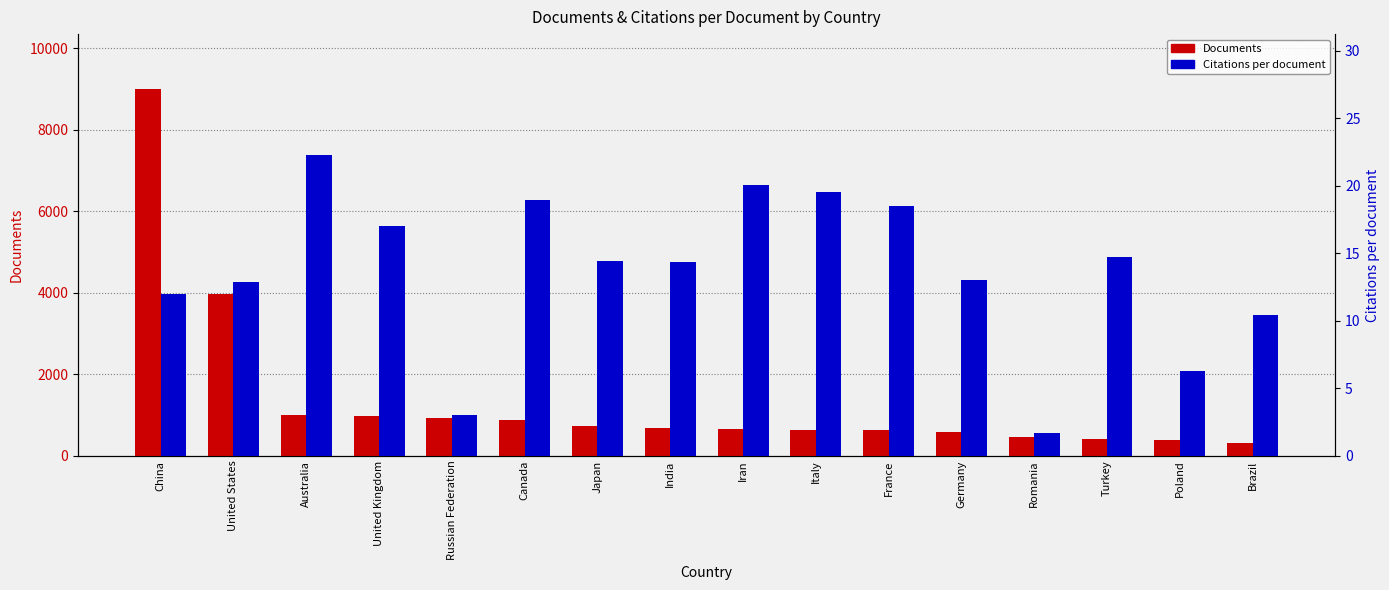

At Australia, list the series in order from largest to smallest.

Documents, Citations per document